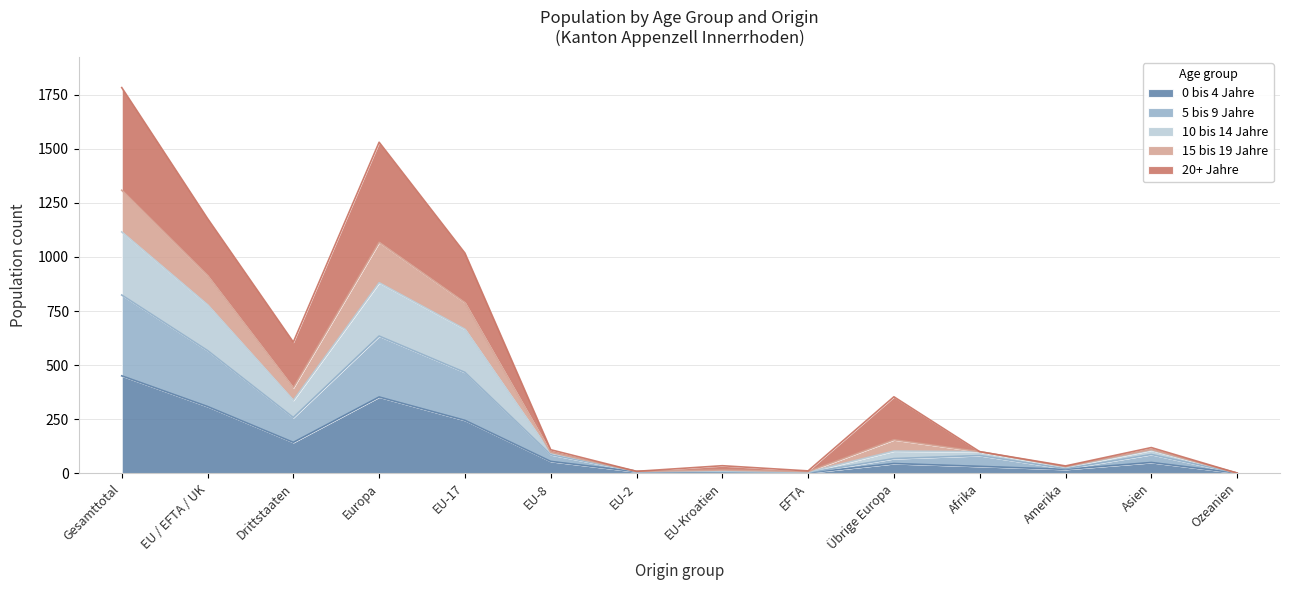

What position from the right is Gesamttotal?

14